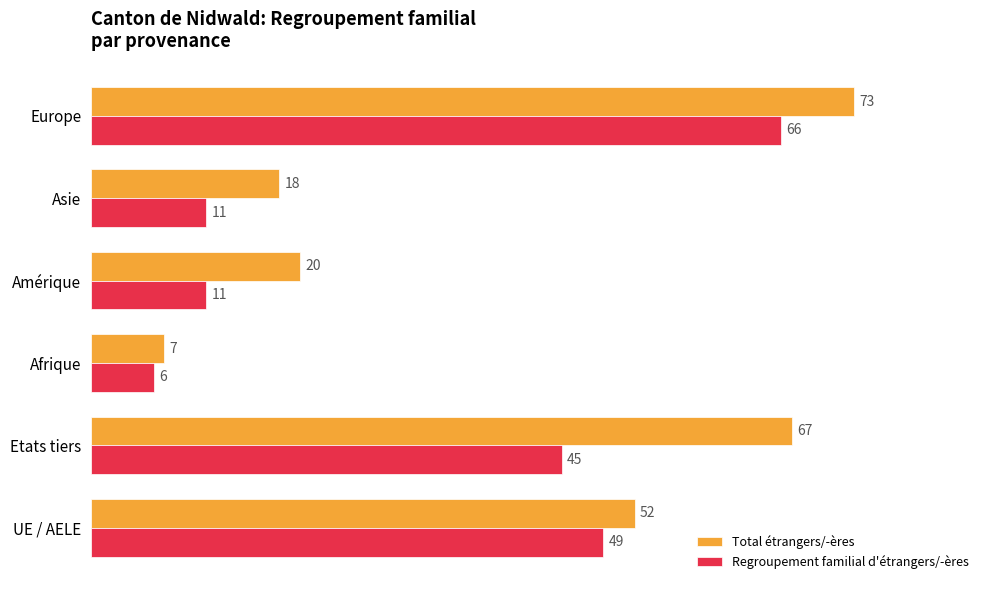

Rank the categories by Total étrangers/-ères value from highest to lowest.

Europe, Etats tiers, UE / AELE, Amérique, Asie, Afrique